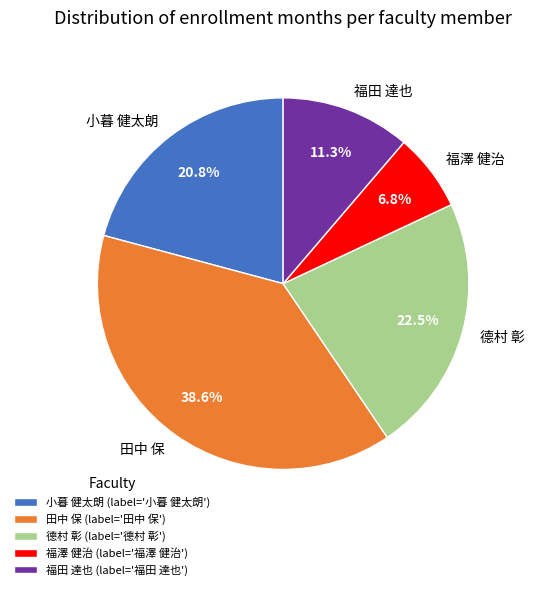

Is there any slice that represents more than half of the pie?

No